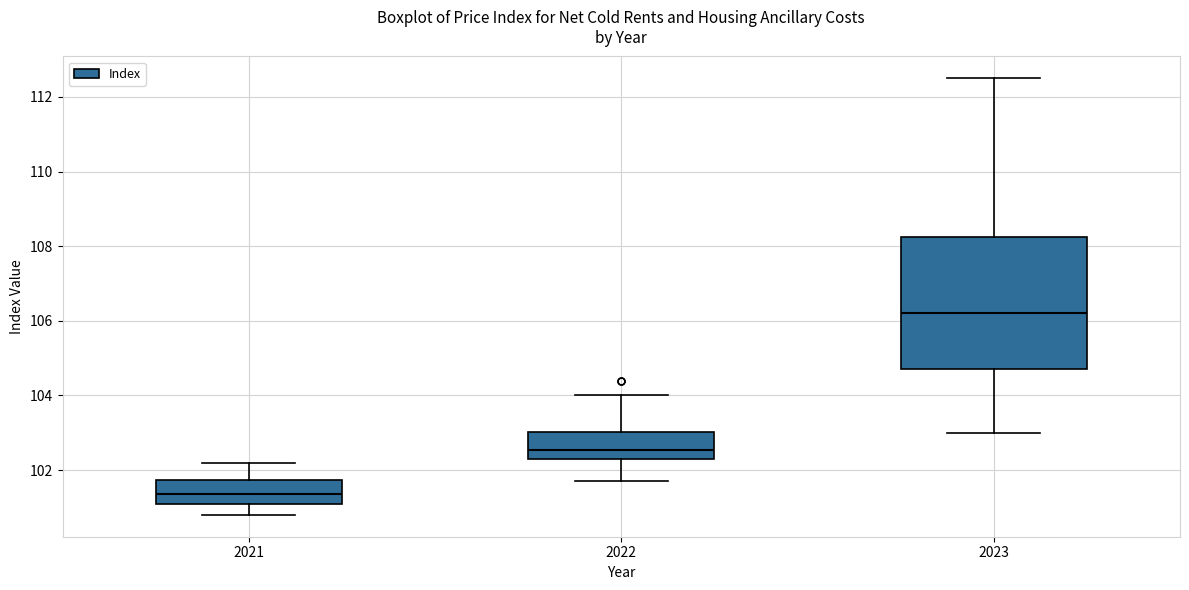

Reading left to right, transcribe this box plot: for each box, give where its median line is, the range the box spans, and where its two whiskers end, as read against the y-axis. The values are not printed on the chart, so give them approximately, as read against the axis.

2021: median 101.4, box 101.2 to 101.8, whiskers 100.8 to 102.2
2022: median 102.6, box 102.4 to 103.0, whiskers 101.8 to 104.0
2023: median 106.2, box 104.8 to 108.2, whiskers 103.0 to 112.6